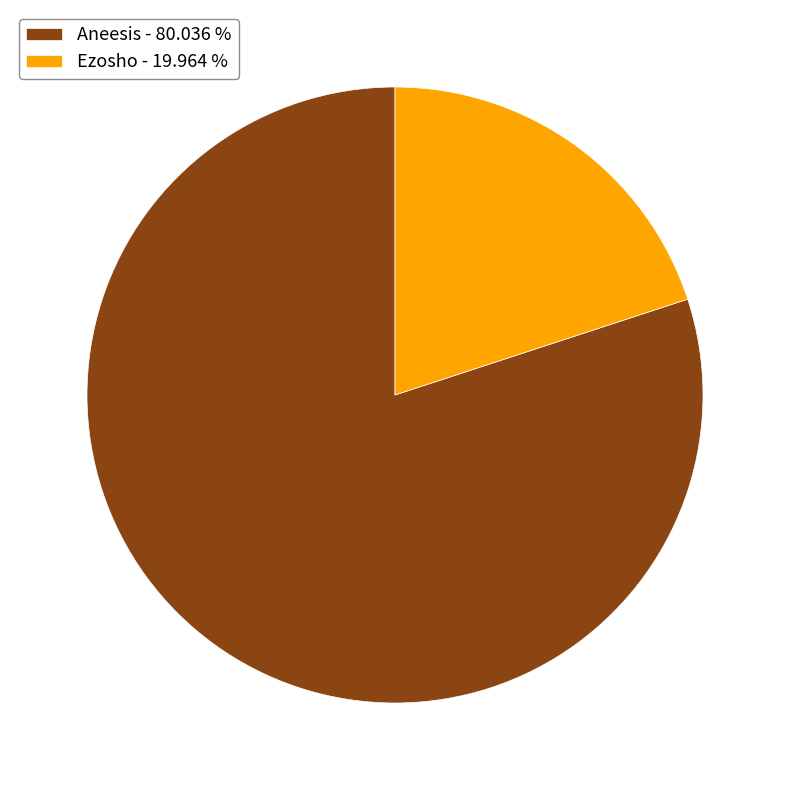

Which category has the biggest portion of the pie?

Aneesis